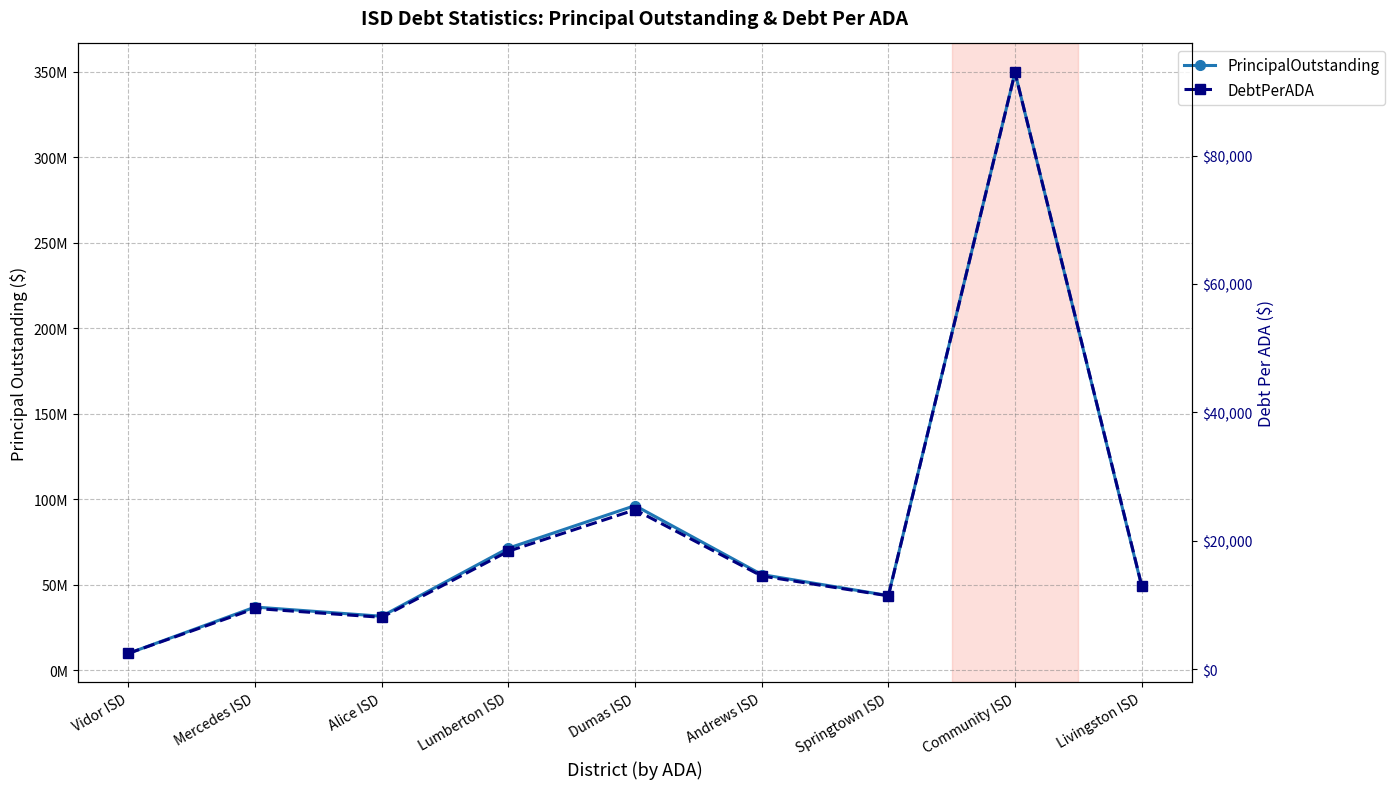

Is the value of PrincipalOutstanding at Community ISD greater than the value of DebtPerADA at Andrews ISD?

Yes